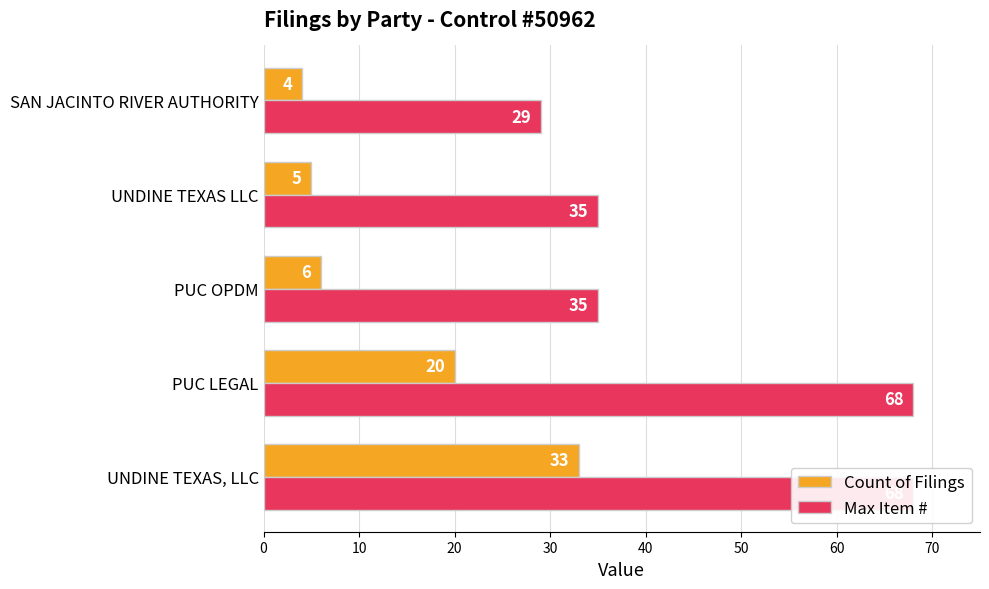

What is the minimum value shown in the chart?

4